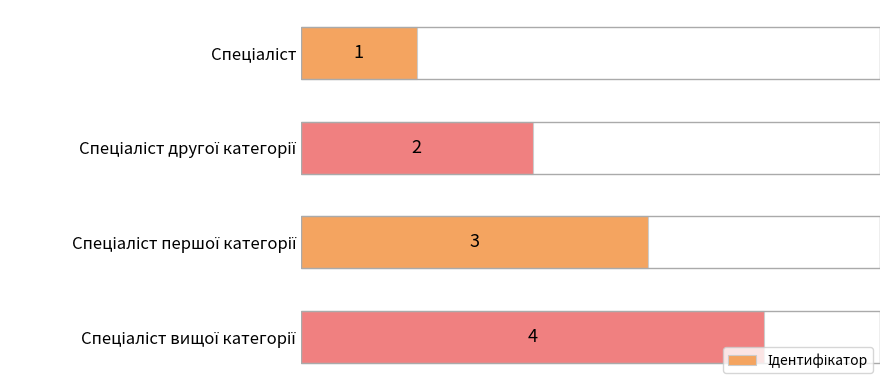

What is the smallest value displayed?

1